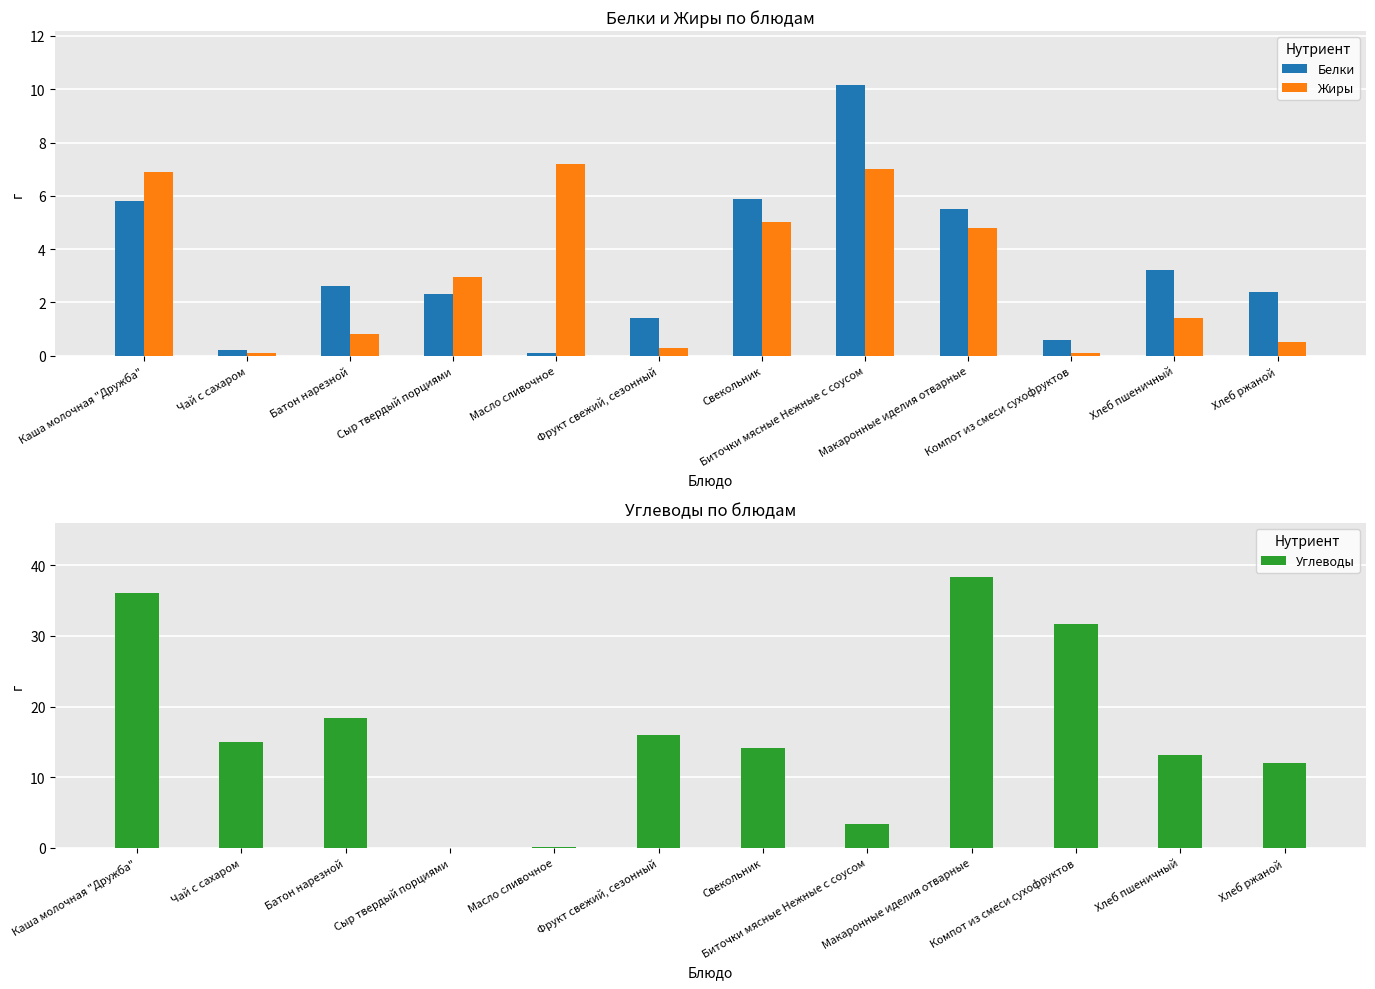

What are all the series names shown in the legend?

Белки, Жиры, Углеводы